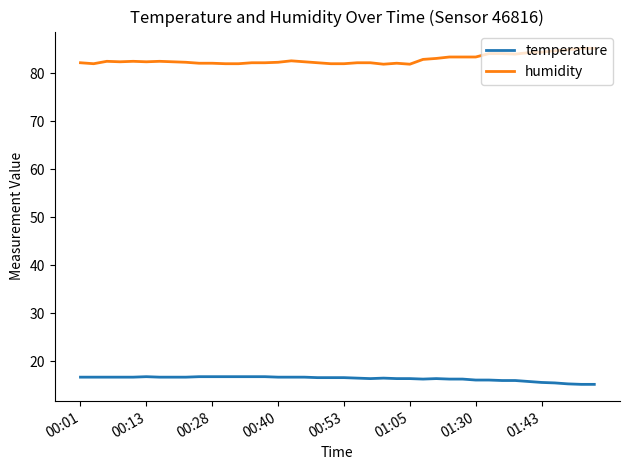

How many lines are shown in the chart?

2